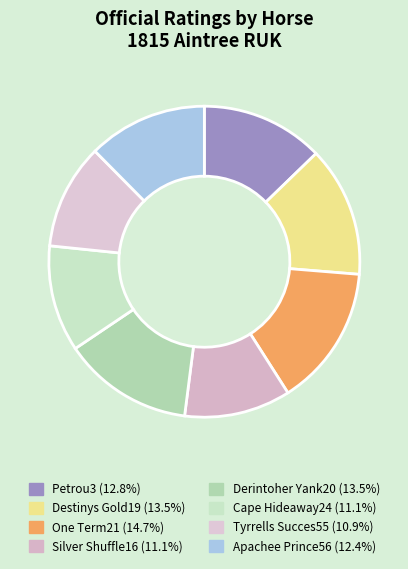

What is the largest slice in the pie chart?

One Term21